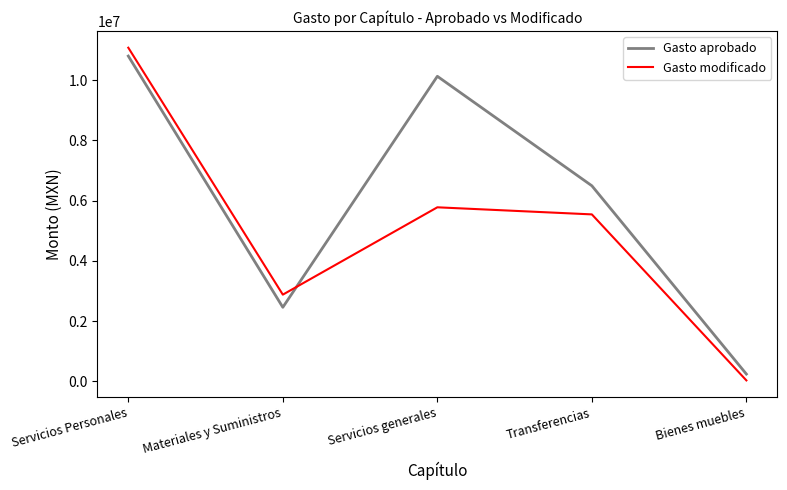

True or false: Gasto aprobado has a value of 10128226.2 at Servicios generales.

True